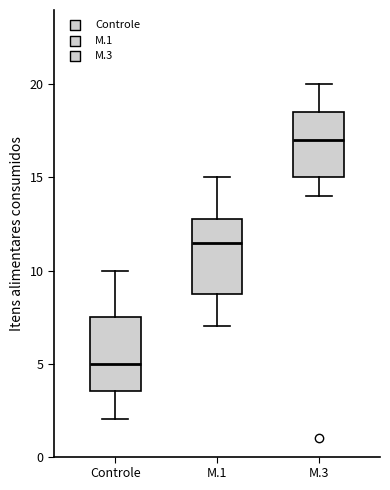

Reading left to right, read every box against the y-axis: the position of its median line, the range the box covers, and the ends of its whiskers. The values are not printed on the chart, so give them approximately, as read against the axis.

Controle: median 5.0, box 3.5 to 7.5, whiskers 2.0 to 10.0
M.1: median 11.5, box 9.0 to 13.0, whiskers 7.0 to 15.0
M.3: median 17.0, box 15.0 to 18.5, whiskers 14.0 to 20.0